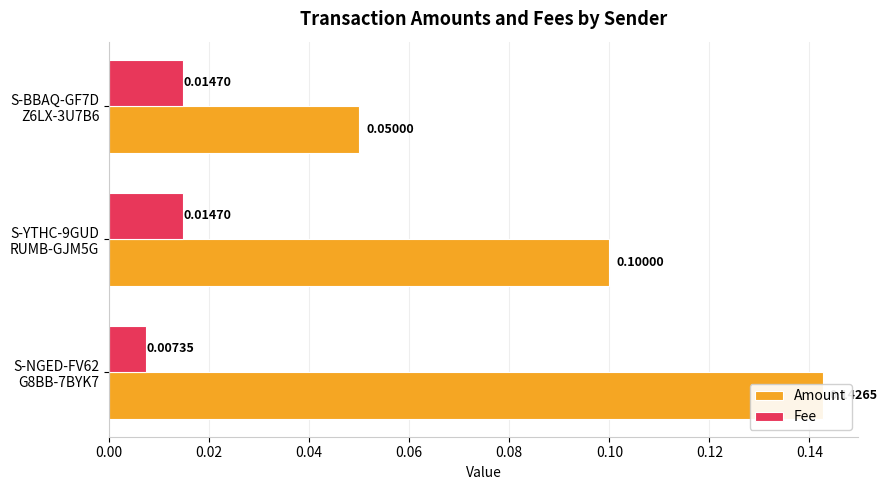

Which series has the largest total across all categories?

Amount